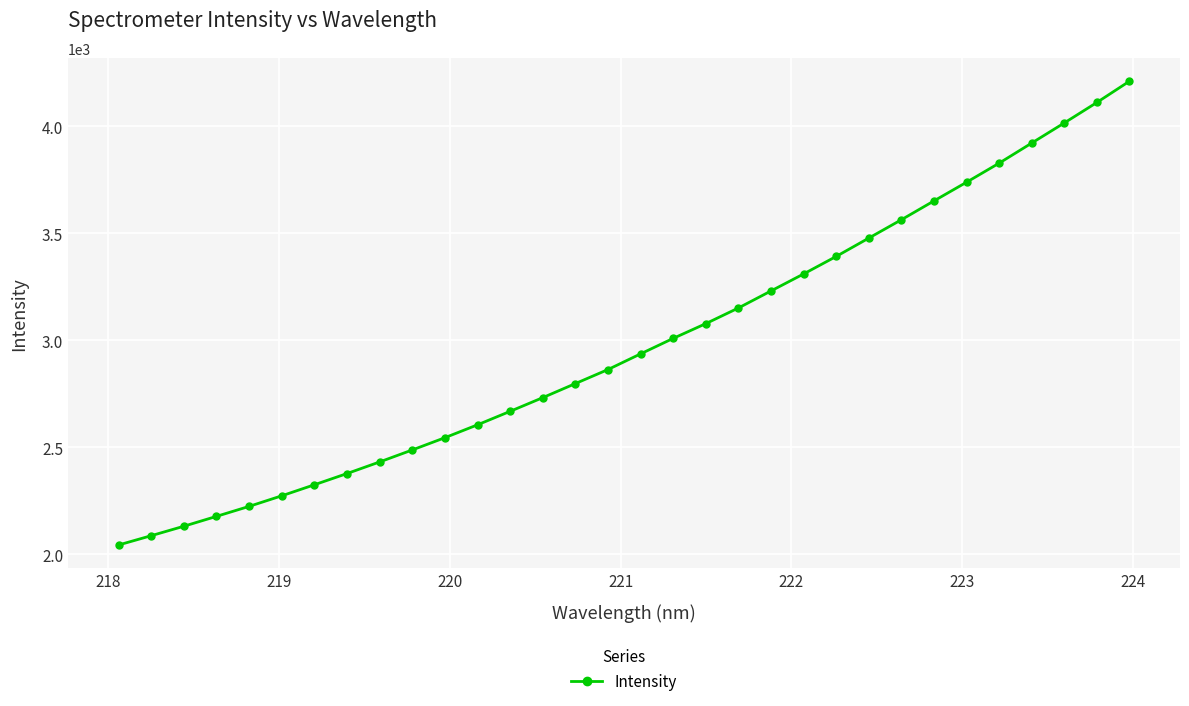

How many categories are shown in the chart?

32